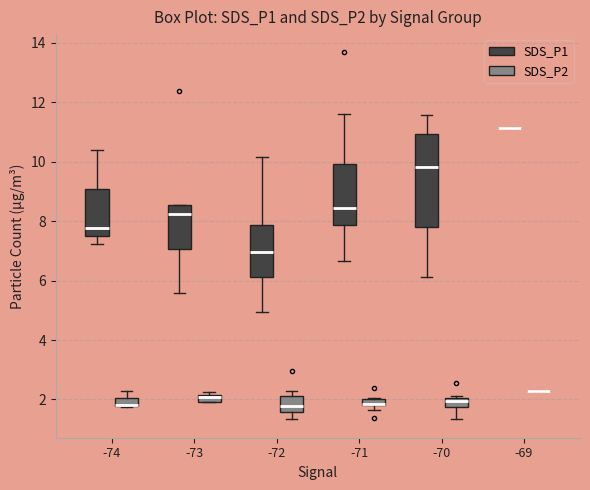

Comparing the boxes themselves (not the whiskers), which one is the tallest?

-70 (SDS_P1)